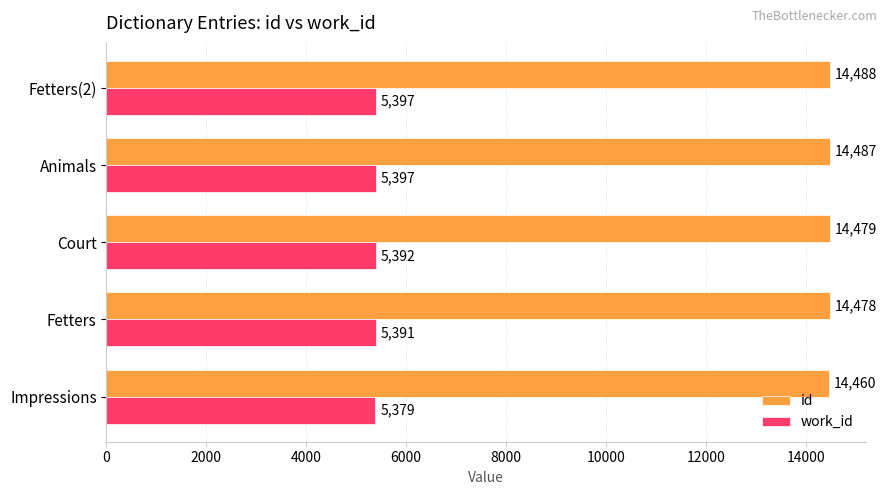

List the series in order of their overall mean, highest first.

id, work_id